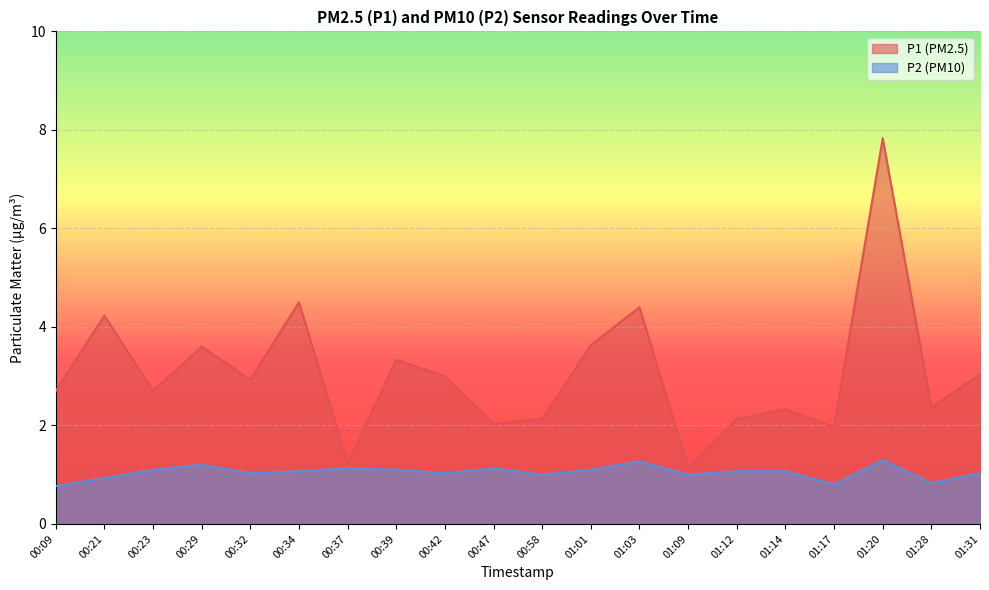

List the series in order of their peak value, lowest first.

P2 (PM10), P1 (PM2.5)